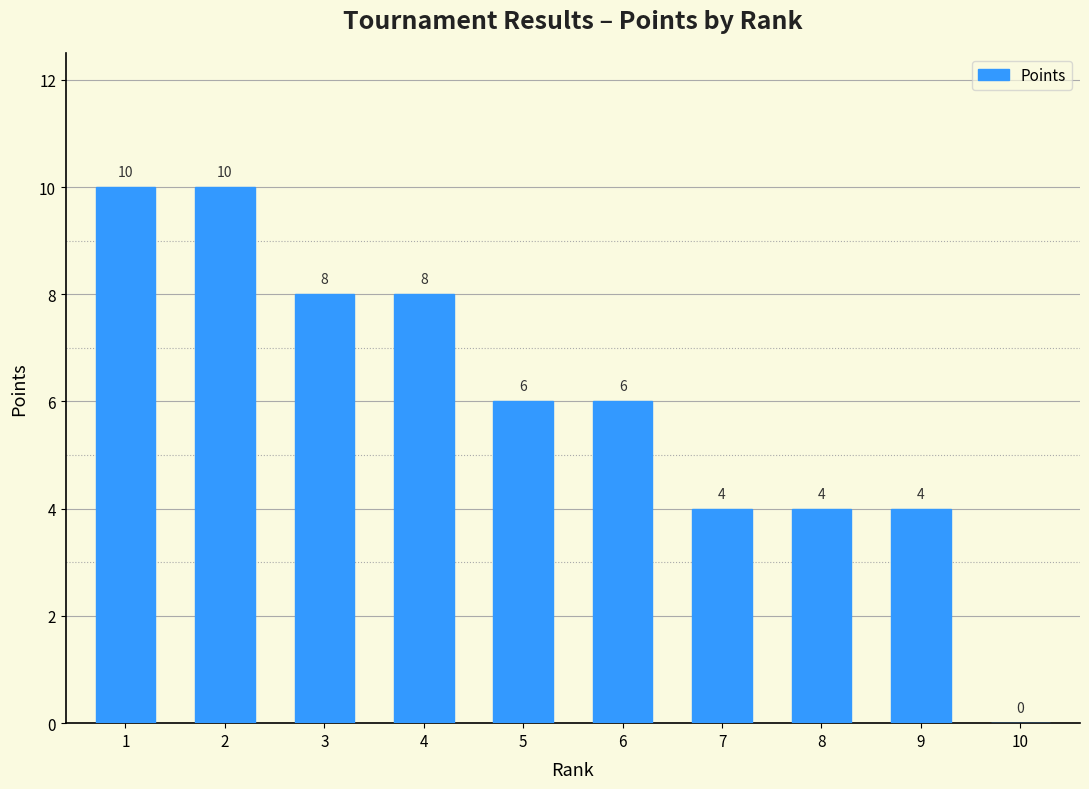

Are the bars horizontal?

No